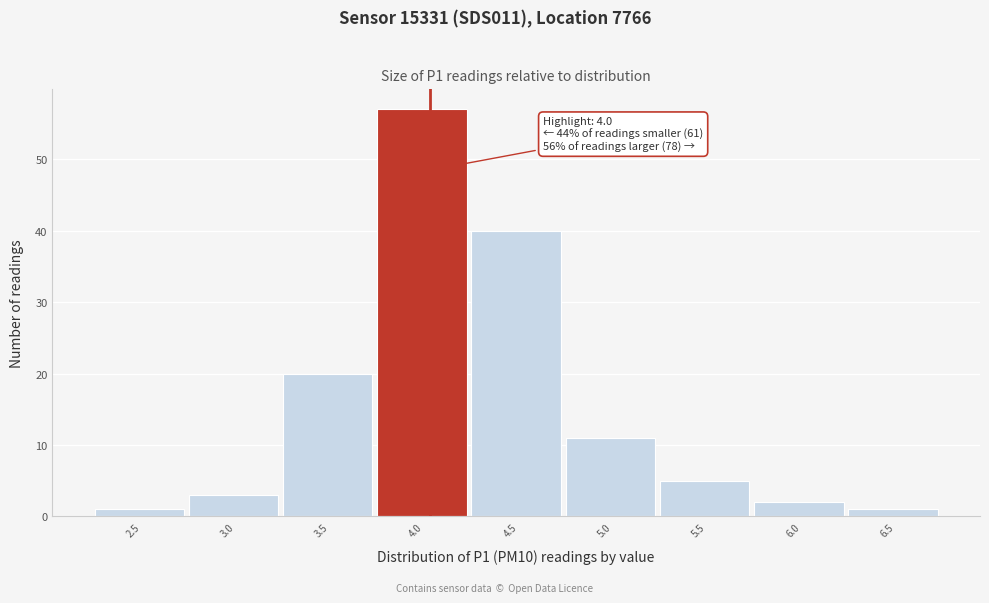

Over which range of the x-axis is the bar tallest?

3.72 to 4.22